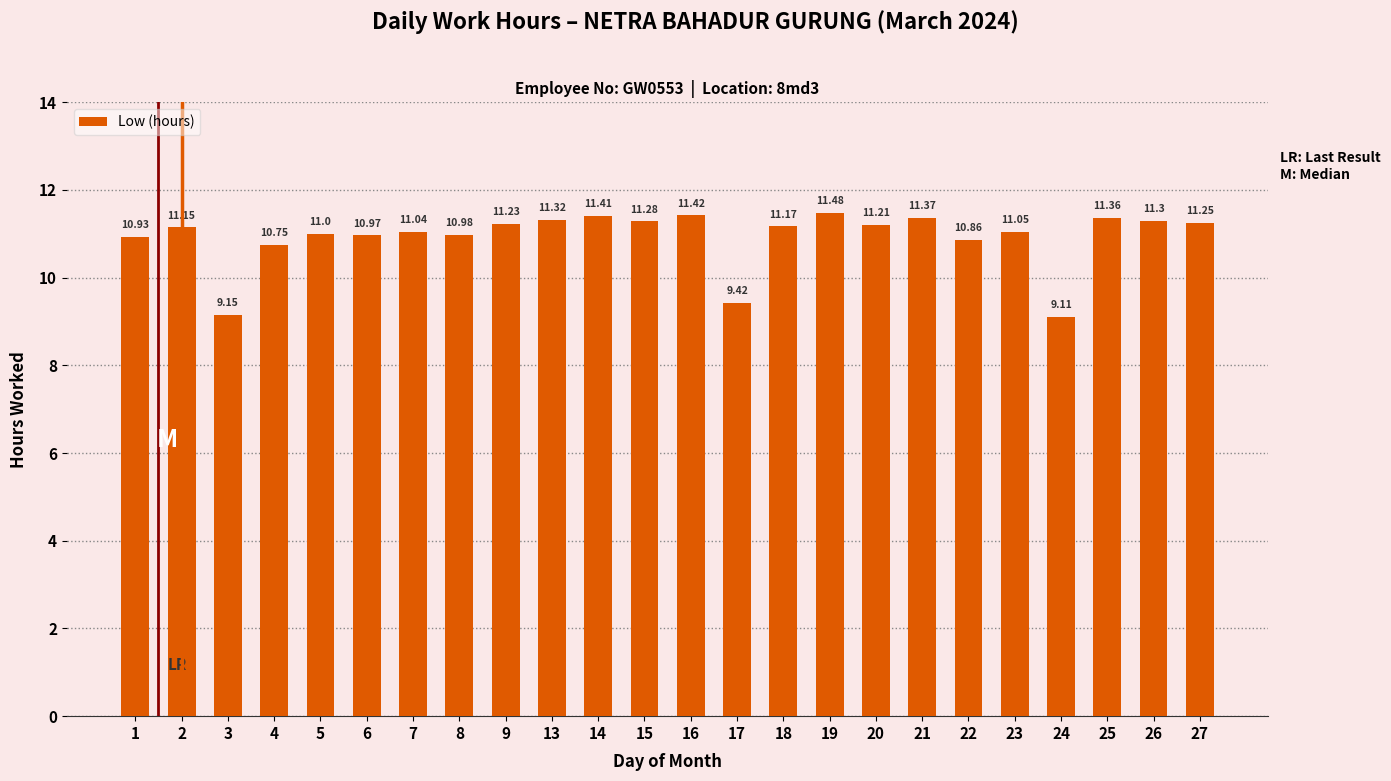

What is the average value?

10.9